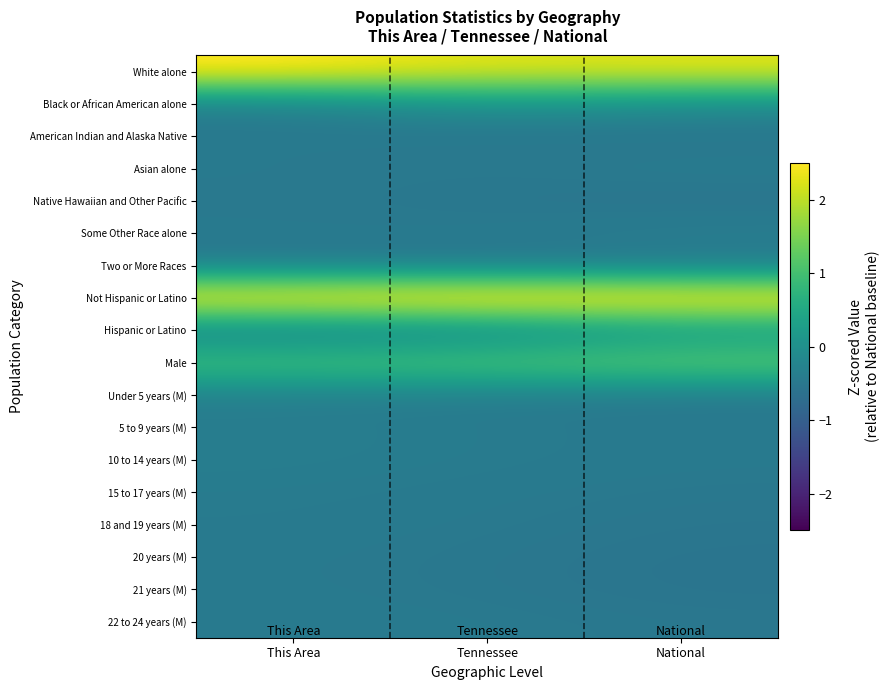

At which category is the sum across all series the highest?

National